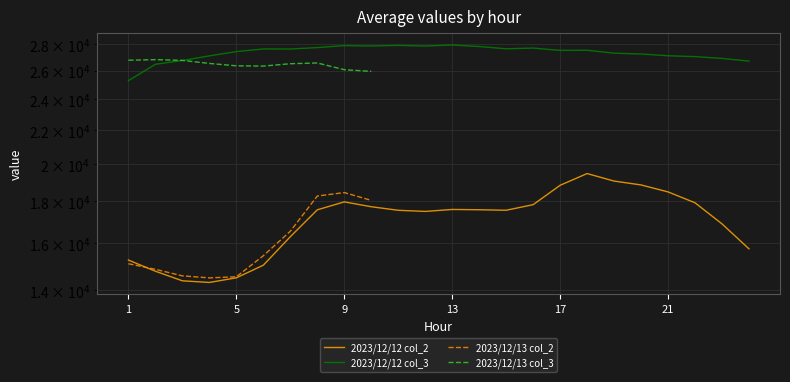

What is the difference between the highest and lowest values at 21?

12617.0